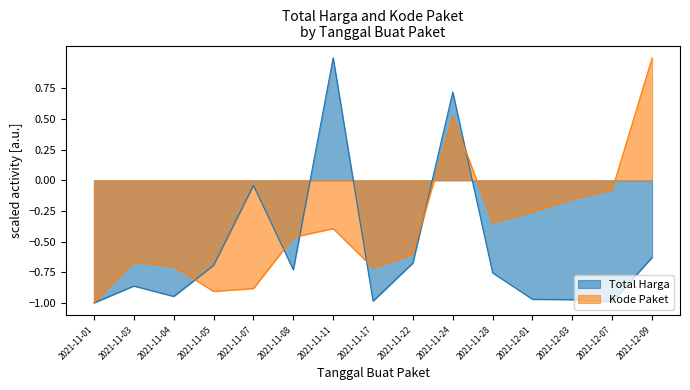

Between 2021-11-28 and 2021-12-07, which is larger?

2021-11-28